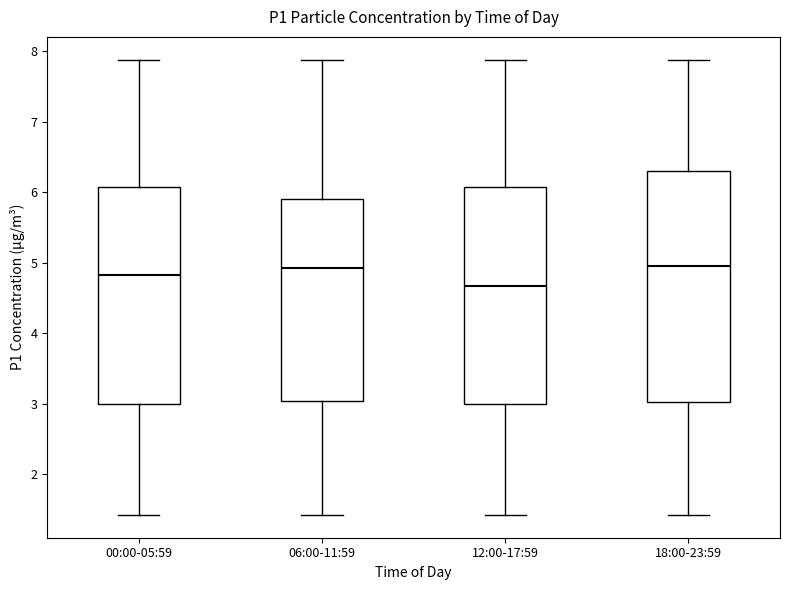

Reading left to right, read every box against the y-axis: the position of its median line, the range the box covers, and the ends of its whiskers. The values are not printed on the chart, so give them approximately, as read against the axis.

00:00-05:59: median 4.8, box 3.0 to 6.1, whiskers 1.4 to 7.9
06:00-11:59: median 4.9, box 3.0 to 5.9, whiskers 1.4 to 7.9
12:00-17:59: median 4.7, box 3.0 to 6.1, whiskers 1.4 to 7.9
18:00-23:59: median 5.0, box 3.0 to 6.3, whiskers 1.4 to 7.9